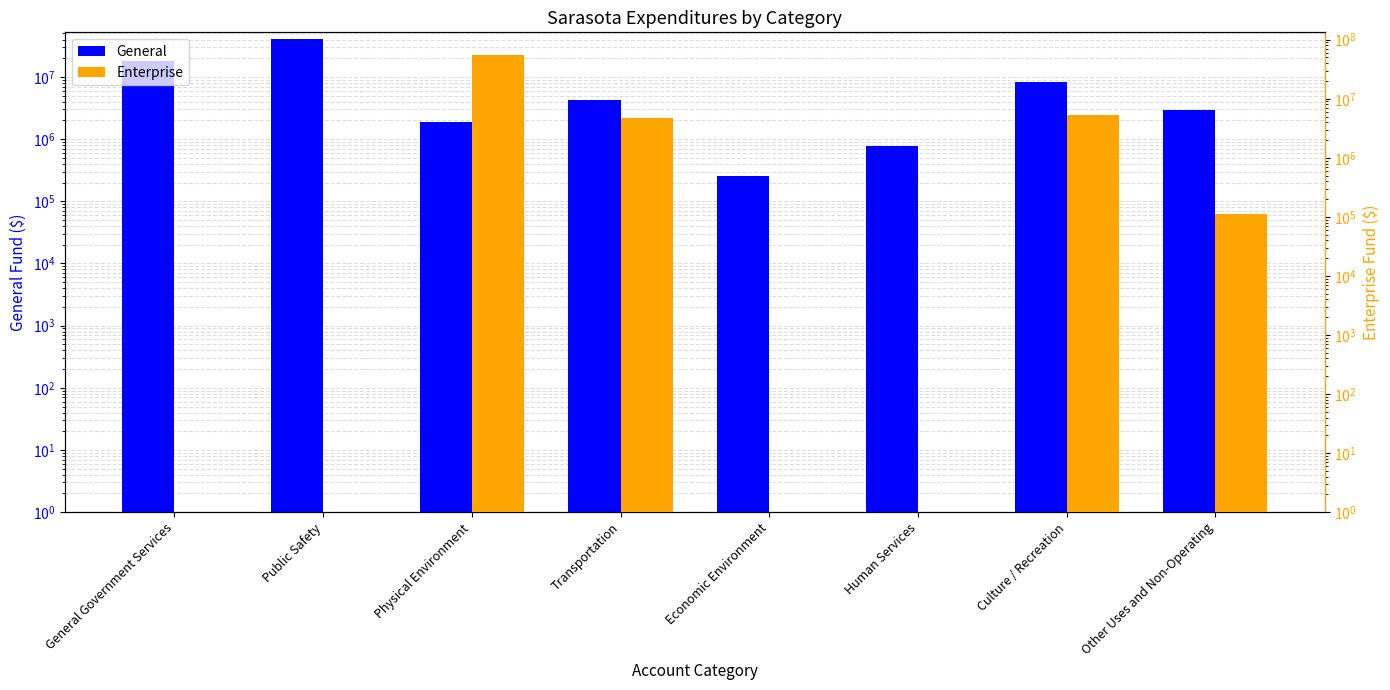

Reading left to right, what are all the values shown in this chart?

General: 17774007	40522608	1895570	4334404	259033	780202	8368087	2942202
Enterprise: 1	1	54712835	4661649	1	1	5293644	113535